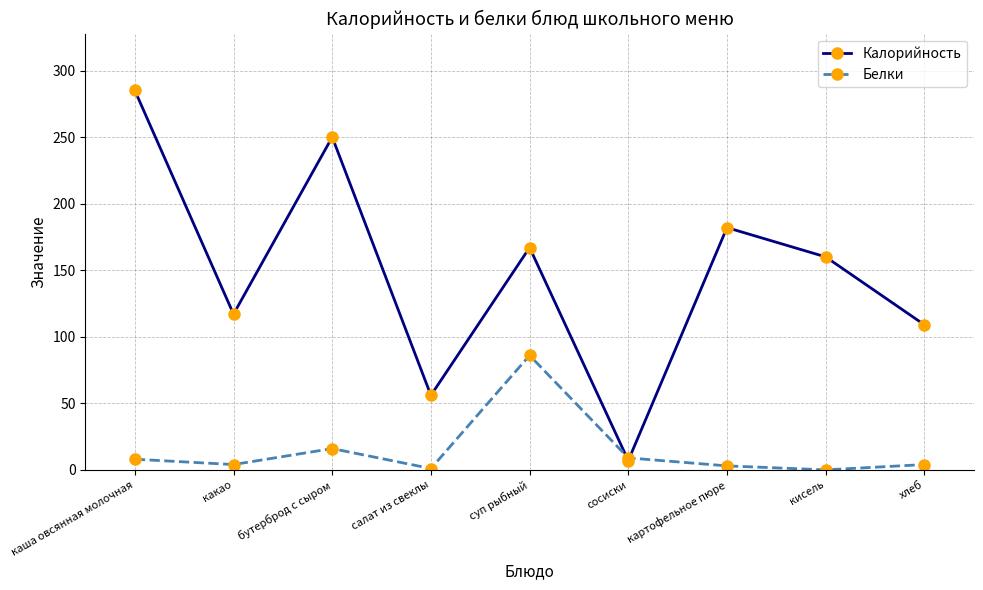

Which series has the widest spread of values?

Калорийность